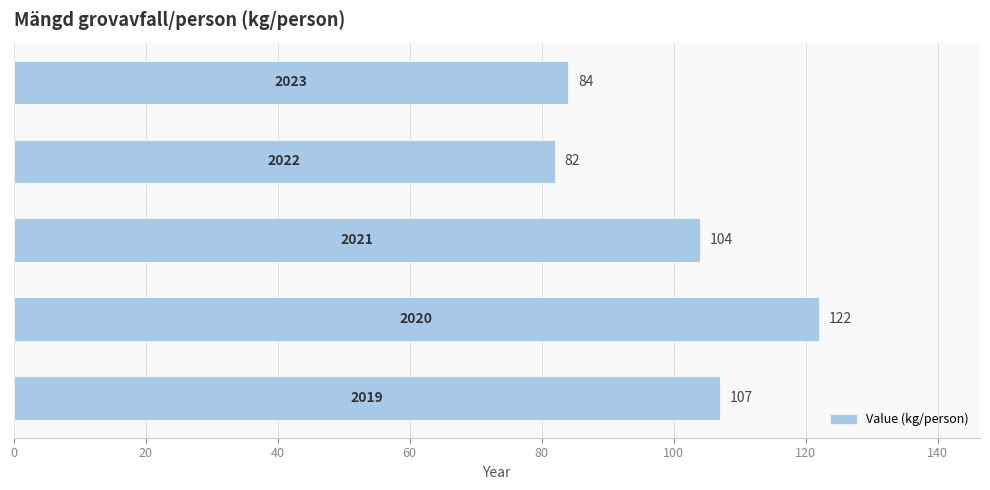

What is the difference between the second highest and second lowest values?

23